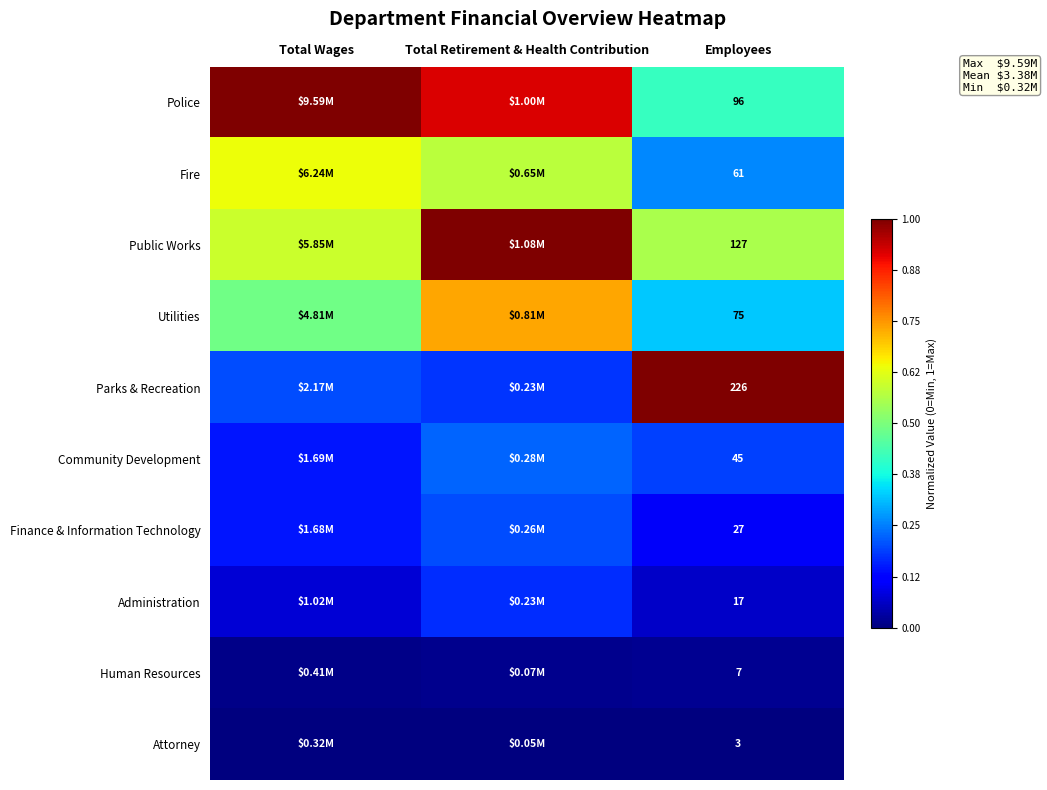

At Employees, list the series in order from largest to smallest.

Parks & Recreation, Public Works, Police, Utilities, Fire, Community Development, Finance & Information Technology, Administration, Human Resources, Attorney